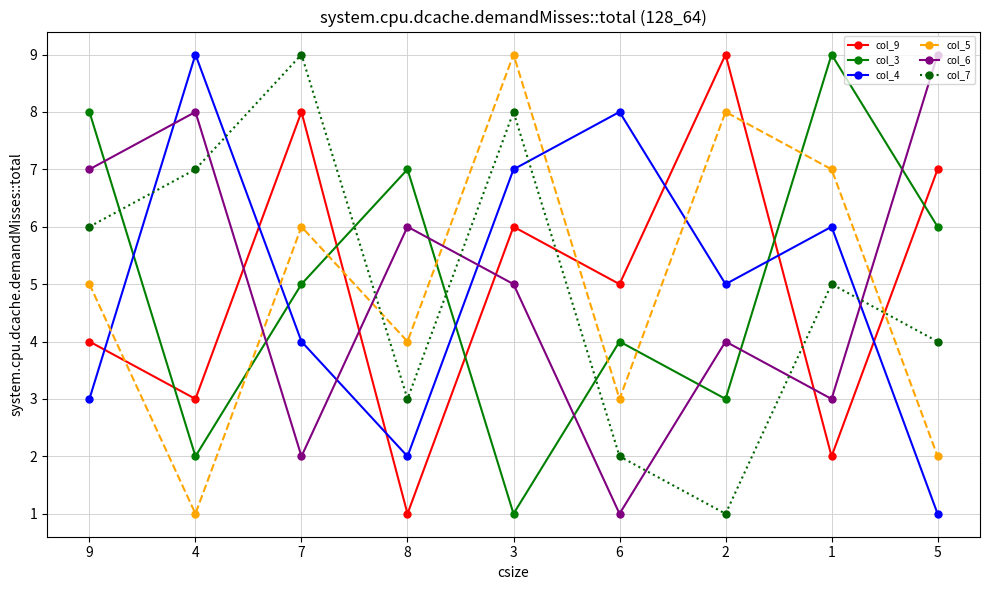

How many values in the col_7 series are below 5?

4